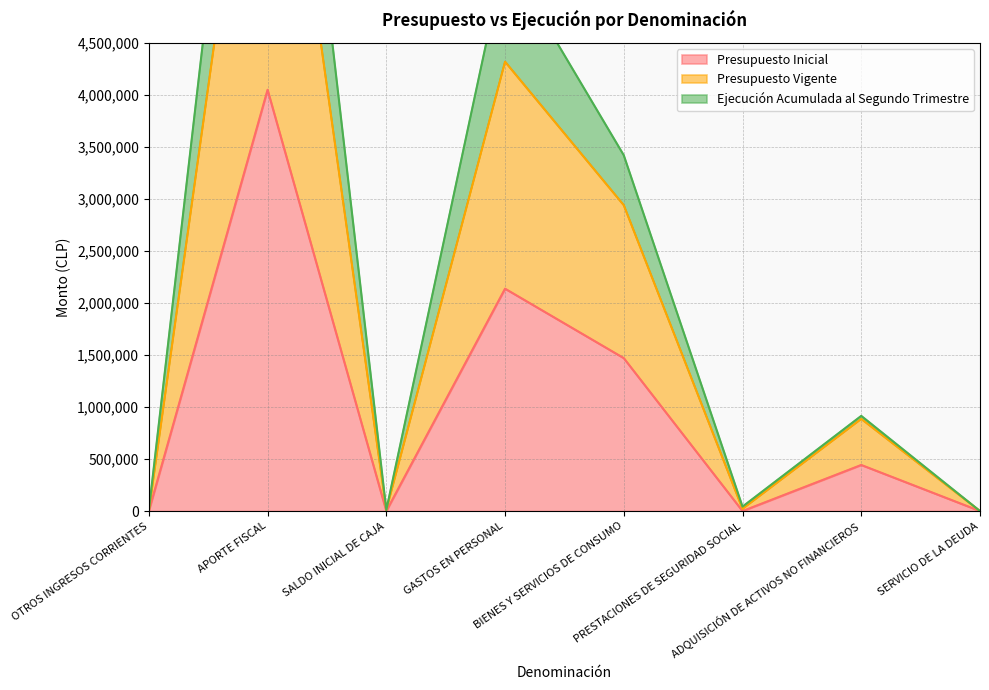

Reading left to right, what are all the values shown in this chart?

Presupuesto Inicial: OTROS INGRESOS CORRIENTES=1060	APORTE FISCAL=4048199	SALDO INICIAL DE CAJA=10	GASTOS EN PERSONAL=2136890	BIENES Y SERVICIOS DE CONSUMO=1469551	PRESTACIONES DE SEGURIDAD SOCIAL=0	ADQUISICIÓN DE ACTIVOS NO FINANCIEROS=442818	SERVICIO DE LA DEUDA=10
Presupuesto Vigente: OTROS INGRESOS CORRIENTES=2120	APORTE FISCAL=8151192	SALDO INICIAL DE CAJA=11020	GASTOS EN PERSONAL=4318117	BIENES Y SERVICIOS DE CONSUMO=2939102	PRESTACIONES DE SEGURIDAD SOCIAL=21457	ADQUISICIÓN DE ACTIVOS NO FINANCIEROS=885636	SERVICIO DE LA DEUDA=20
Ejecución Acumulada al Segundo Trimestre: OTROS INGRESOS CORRIENTES=6742	APORTE FISCAL=9883306	SALDO INICIAL DE CAJA=11020	GASTOS EN PERSONAL=5341876	BIENES Y SERVICIOS DE CONSUMO=3419186	PRESTACIONES DE SEGURIDAD SOCIAL=42914	ADQUISICIÓN DE ACTIVOS NO FINANCIEROS=914692	SERVICIO DE LA DEUDA=20